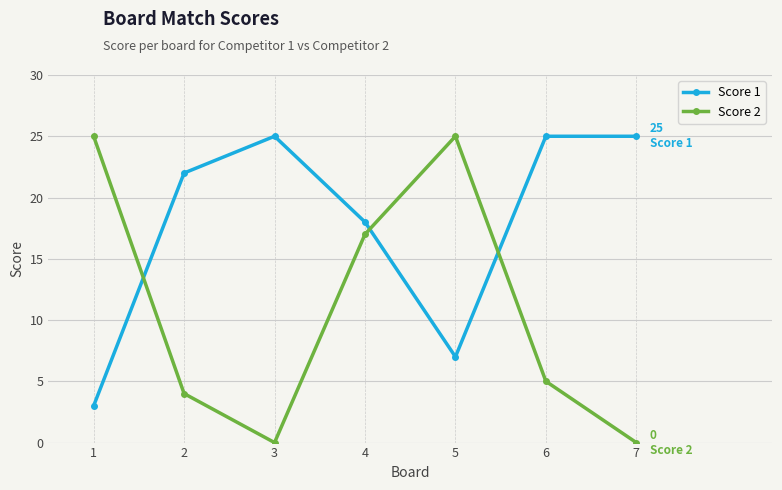

Where is the first local minimum for Score 1?

5